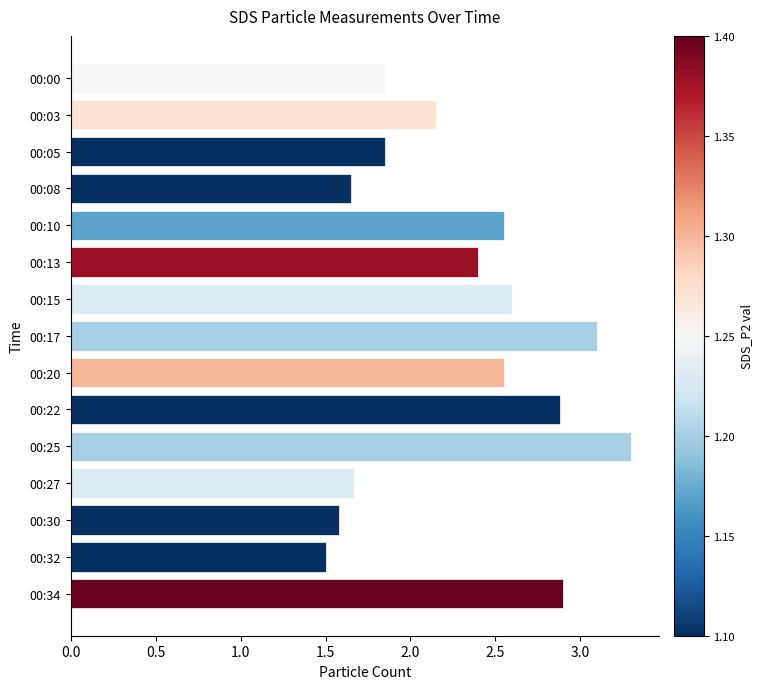

Is it true that the value at 00:05 is 1.0?

False